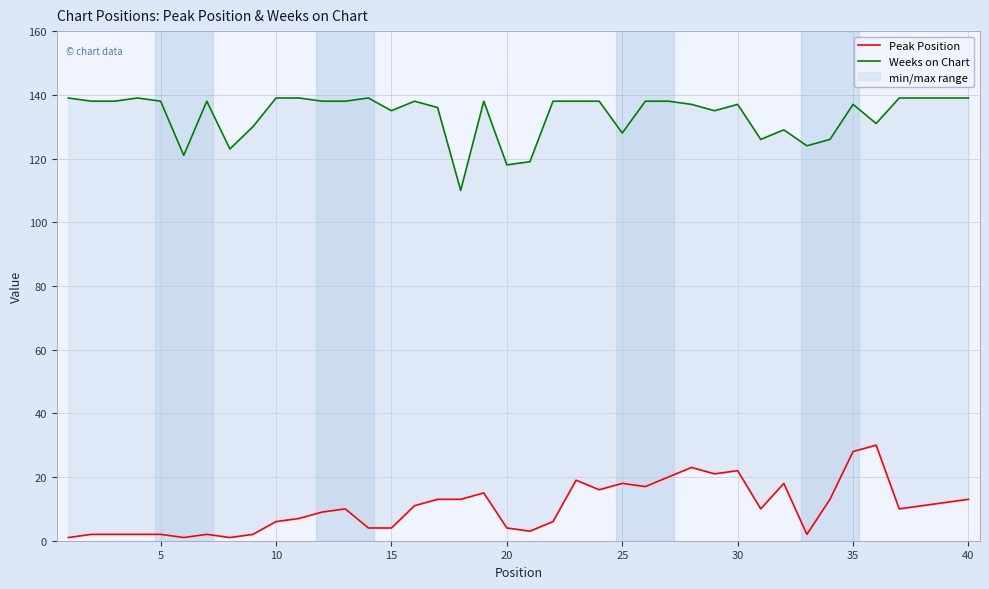

Reading left to right, what are all the values shown in this chart?

Peak Position: 1	2	2	2	2	1	2	1	2	6	7	9	10	4	4	11	13	13	15	4	3	6	19	16	18	17	20	23	21	22	10	18	2	13	28	30	10	11	12	13
Weeks on Chart: 139	138	138	139	138	121	138	123	130	139	139	138	138	139	135	138	136	110	138	118	119	138	138	138	128	138	138	137	135	137	126	129	124	126	137	131	139	139	139	139